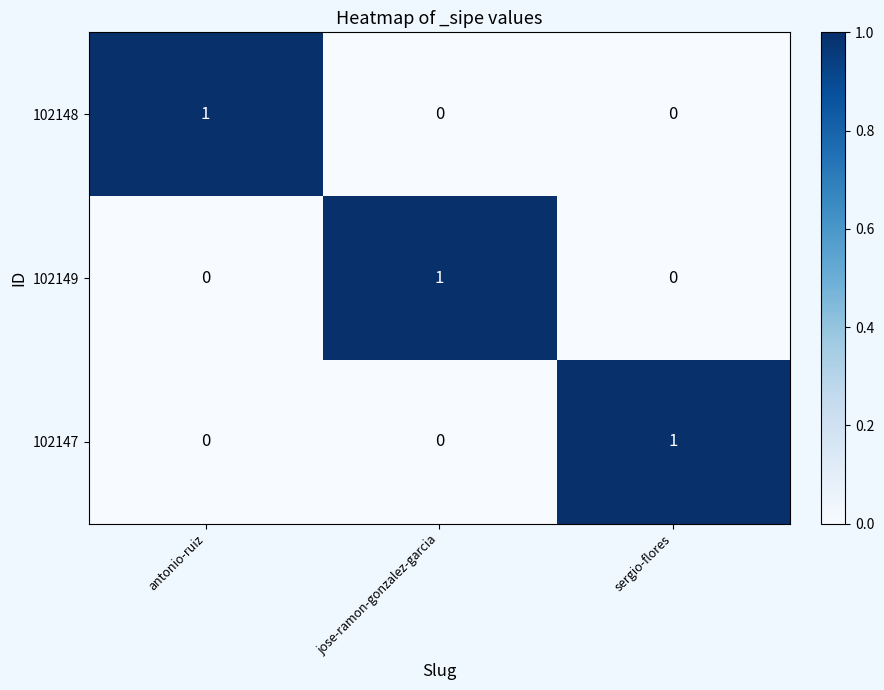

At how many categories does at least one series exceed 0?

3